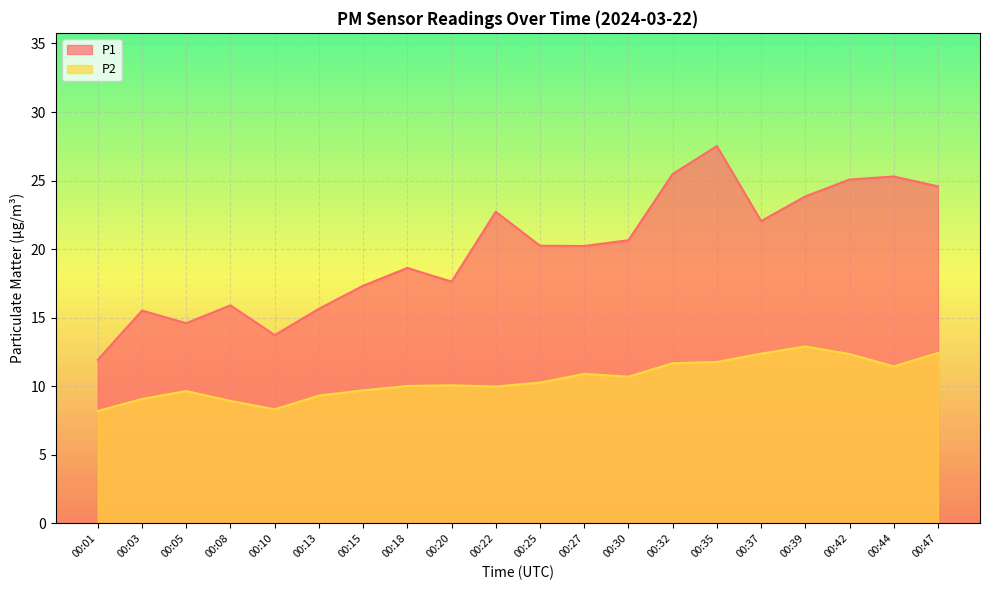

What are all the series names shown in the legend?

P1, P2